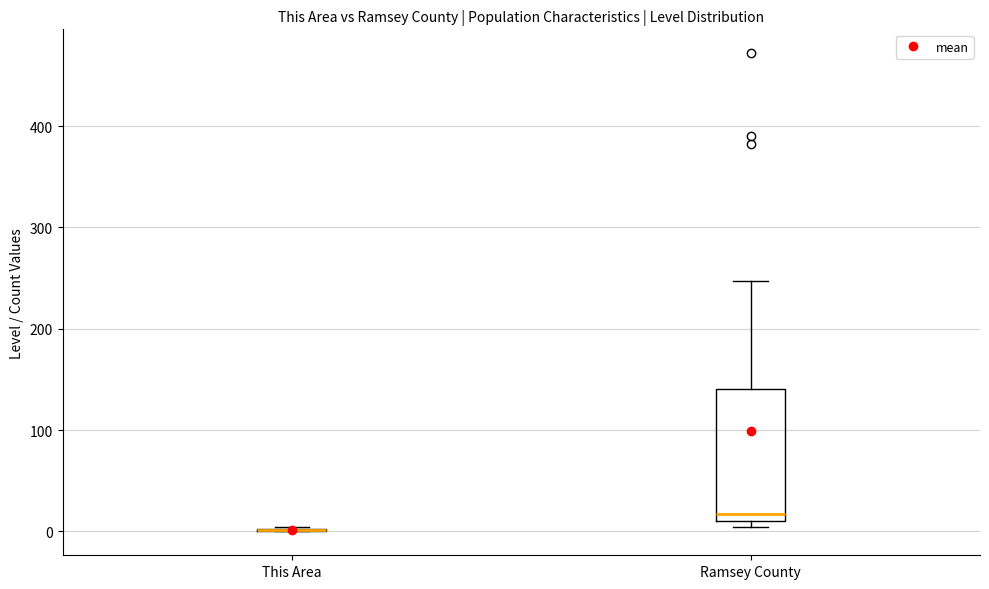

Which box is the tallest, from its lower edge to its upper edge?

Ramsey County